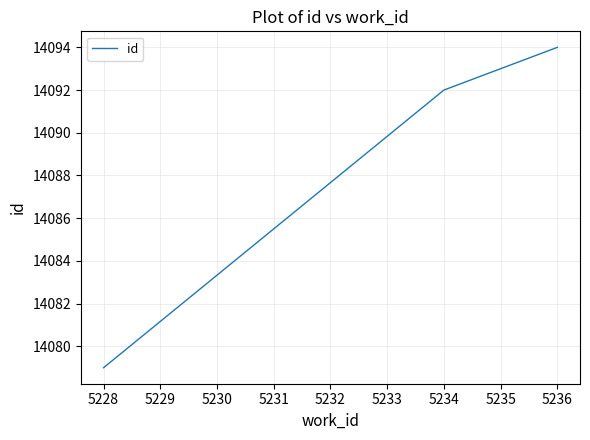

Reading left to right, transcribe all the data shown in this chart.

14079	14092	14094